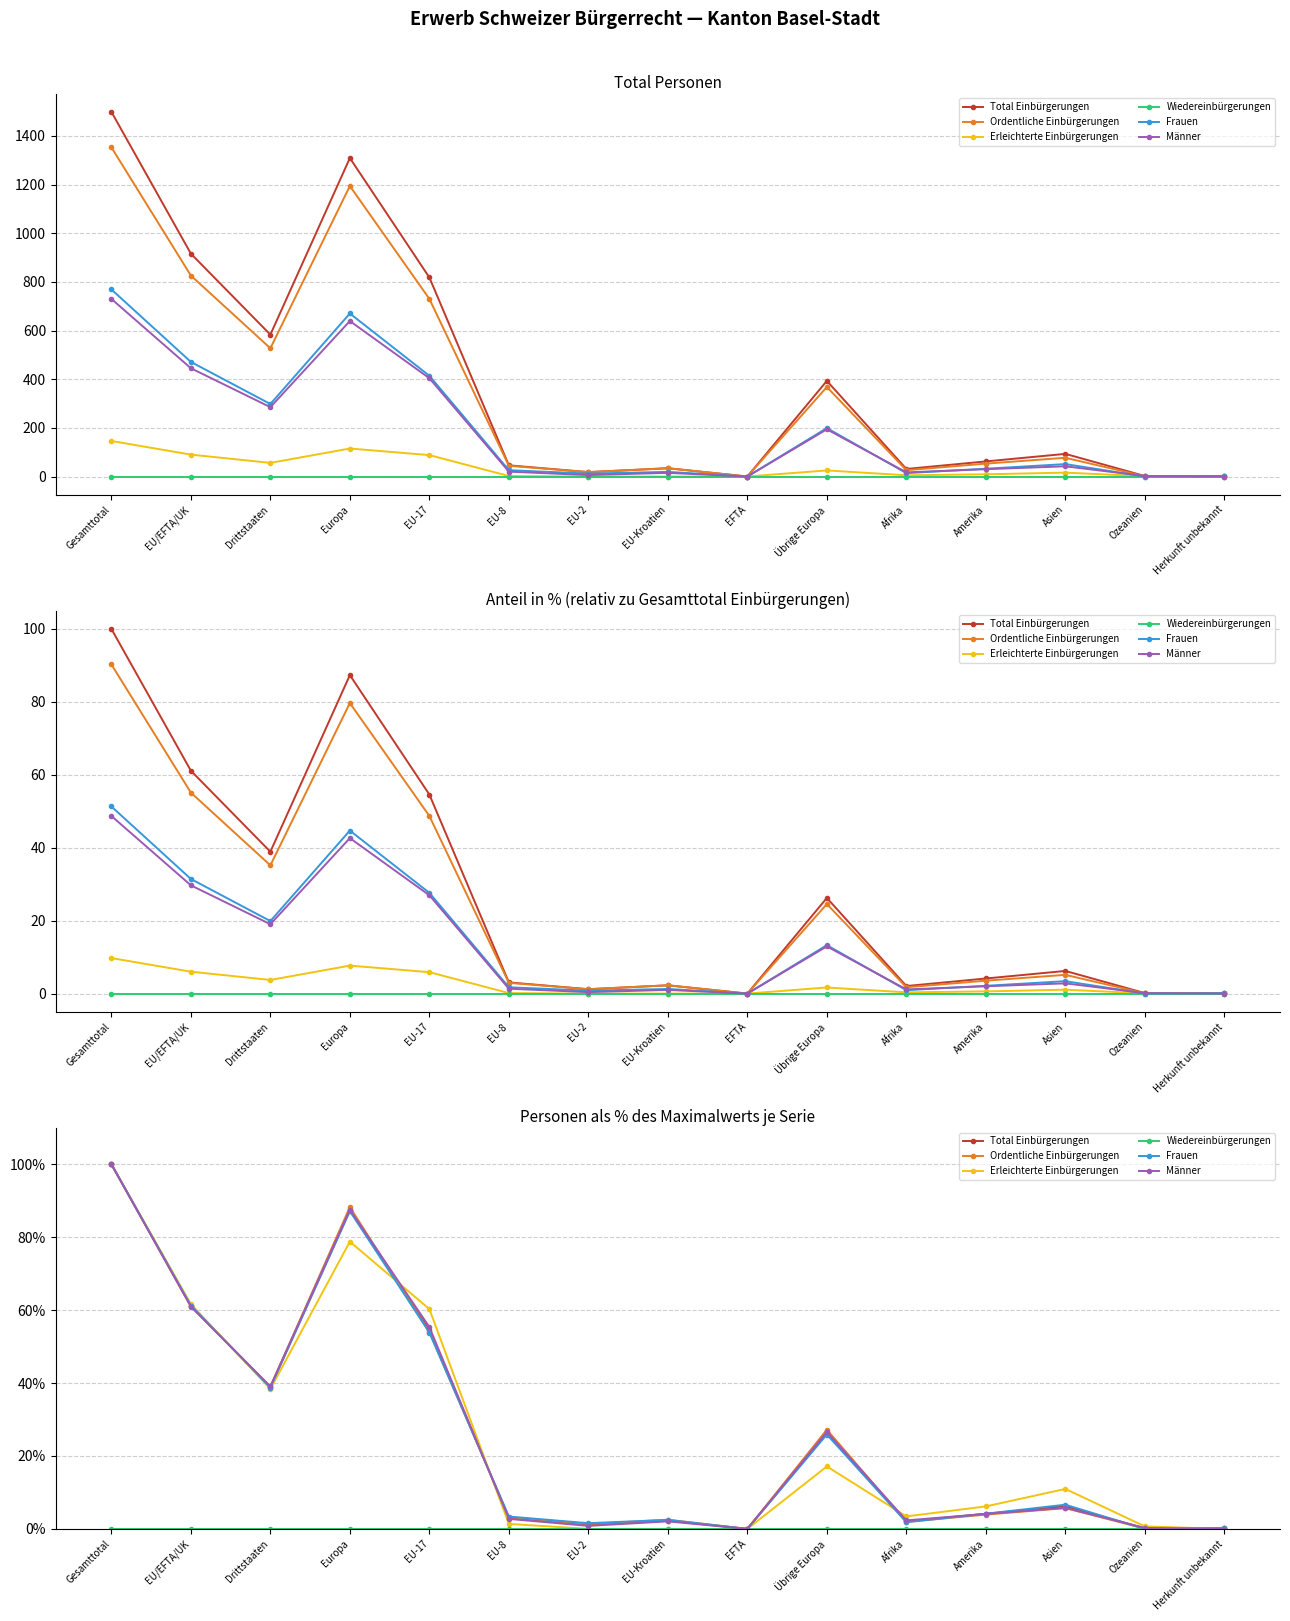

Which series changed the most between Afrika and Herkunft unbekannt?

Erleichterte Einbürgerungen